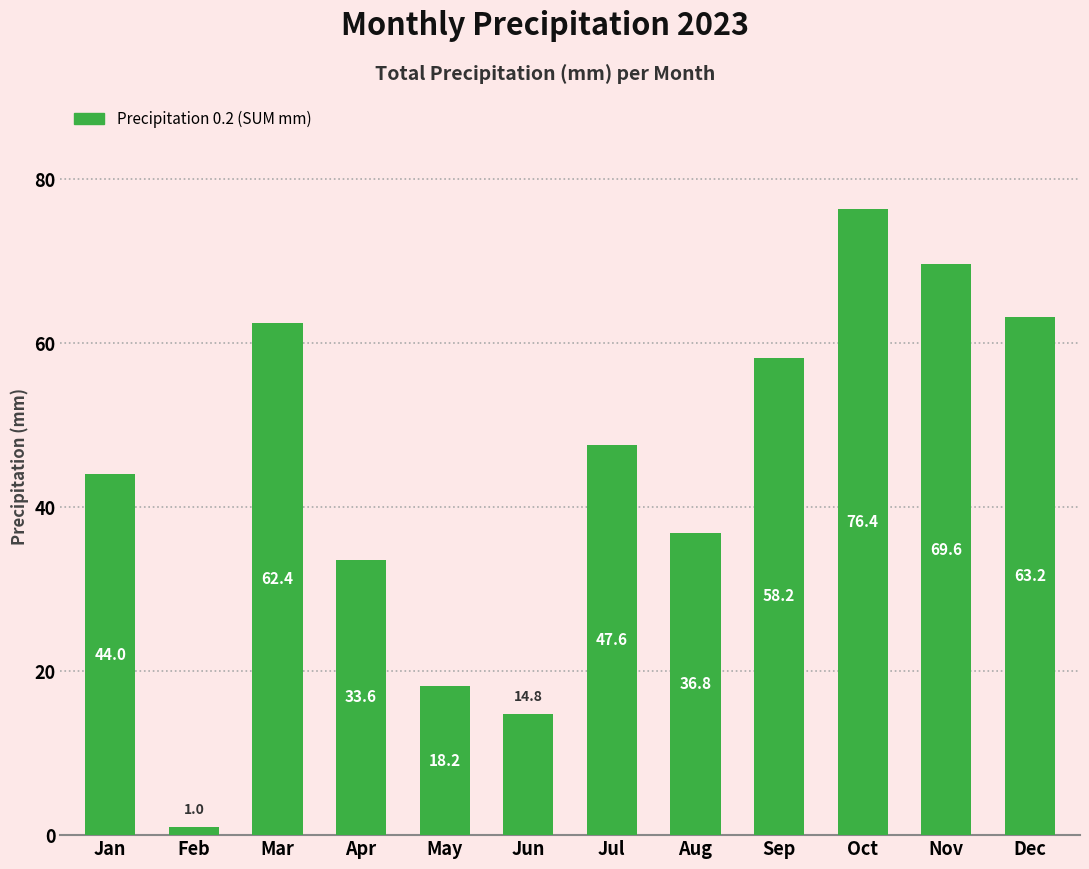

Reading left to right, list all the values displayed in this chart.

Jan=44.0	Feb=1.0	Mar=62.4	Apr=33.6	May=18.2	Jun=14.8	Jul=47.6	Aug=36.8	Sep=58.2	Oct=76.4	Nov=69.6	Dec=63.2